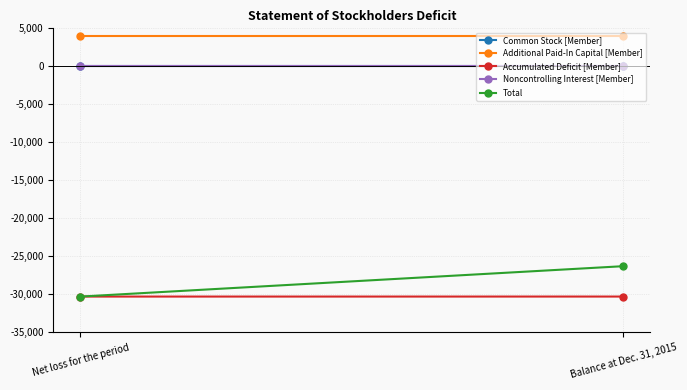

Is the value of Common Stock [Member] at Balance at Dec. 31, 2015 greater than the value of Additional Paid-In Capital [Member] at Balance at Dec. 31, 2015?

No